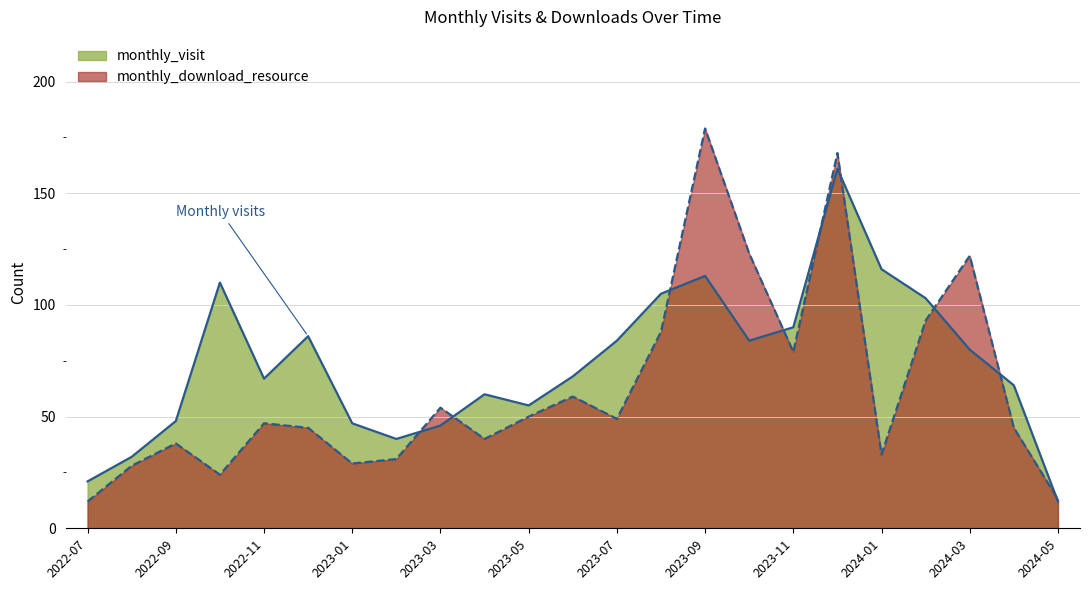

At which category does the chart reach its minimum across all series?

2024-05